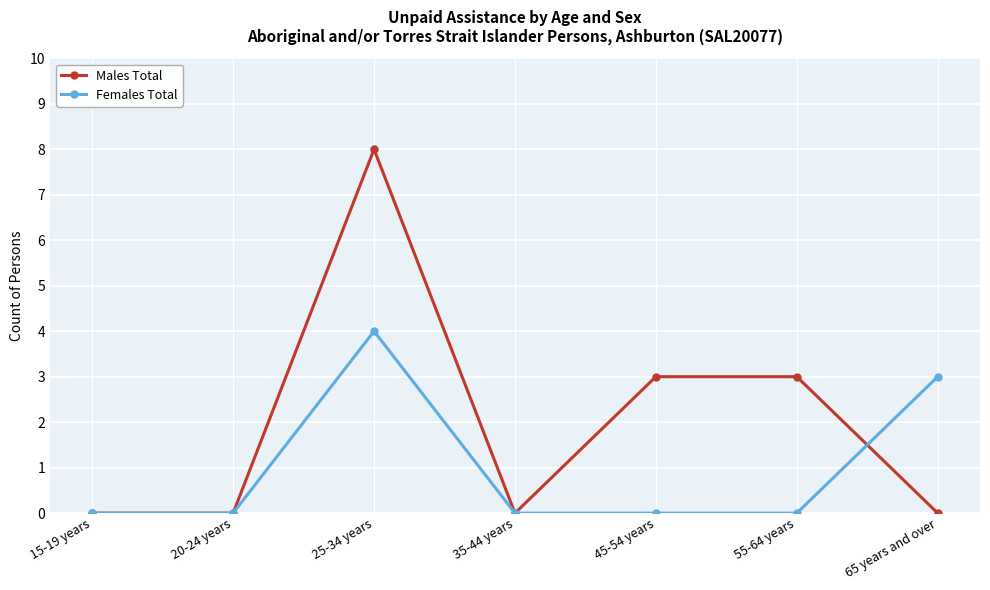

List the series in order of their peak value, highest first.

Males Total, Females Total